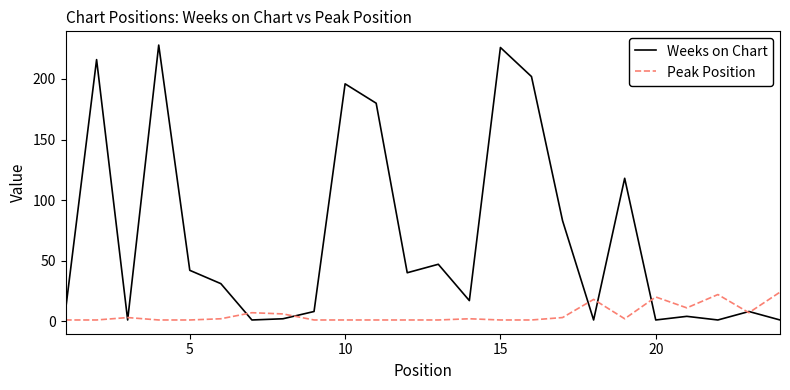

What is the maximum value for Peak Position?

24